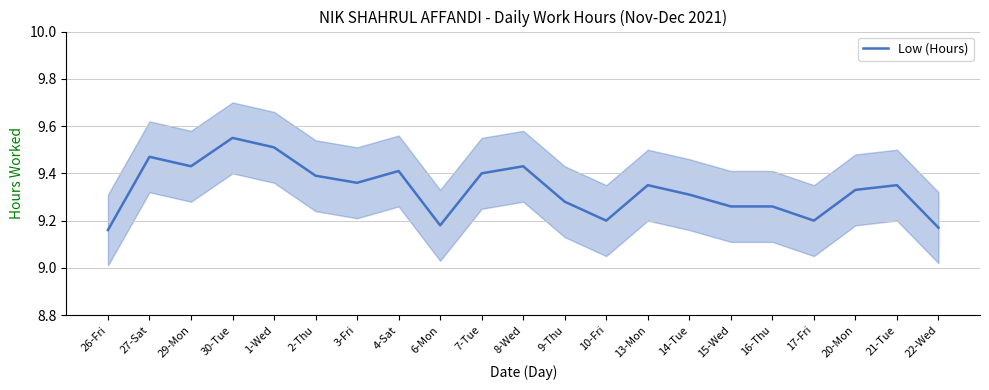

What is the value of the 6th point from the left?

9.4